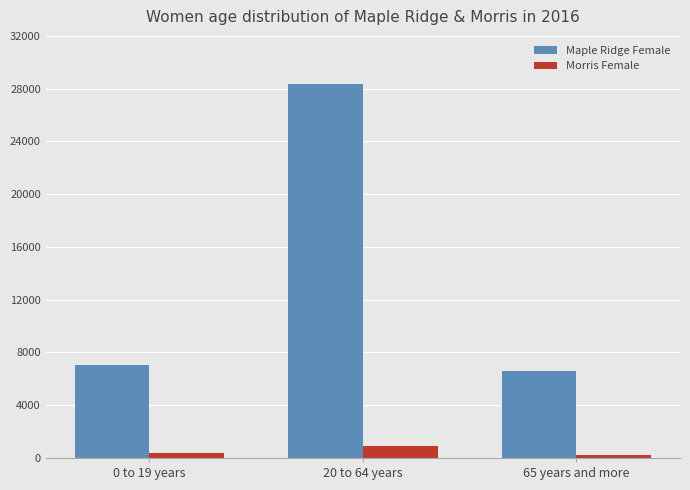

What is the highest value of the Morris Female series?

940